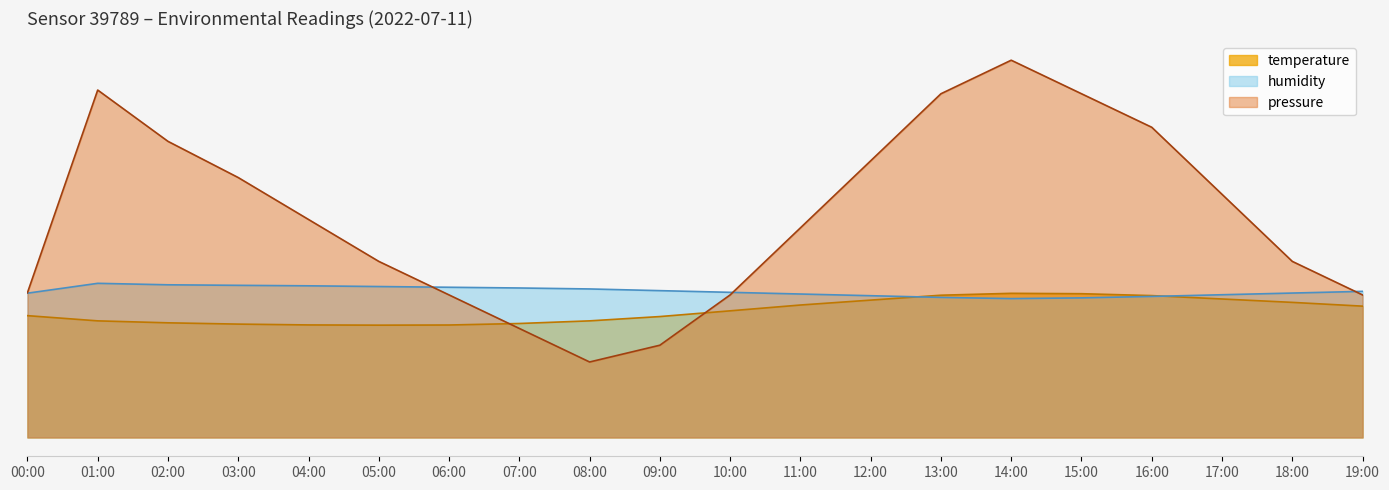

What is the approximate value of pressure at 18:00?

23.3